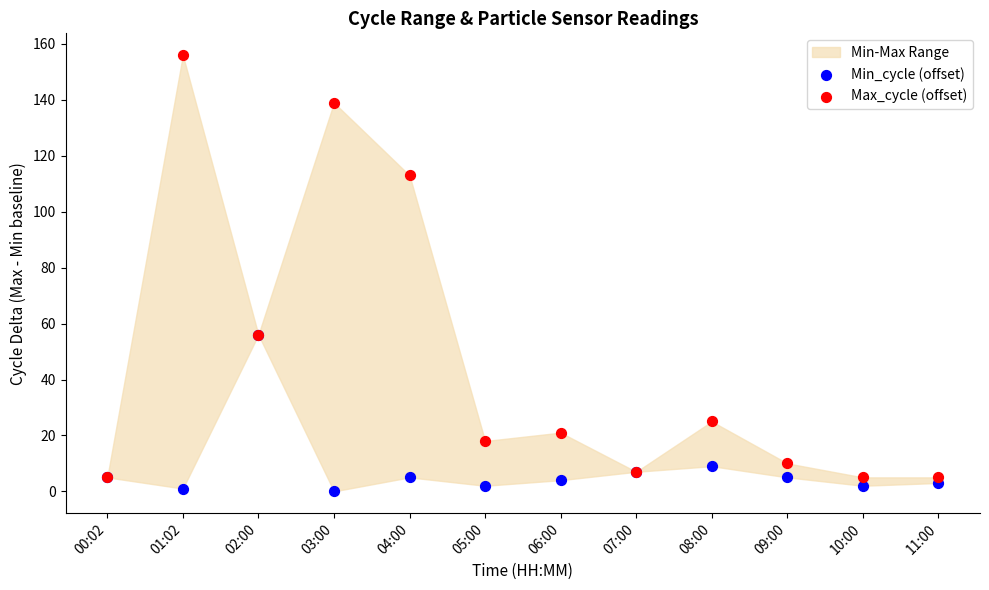

Which series has the widest spread of Y values?

Max_cycle (offset)